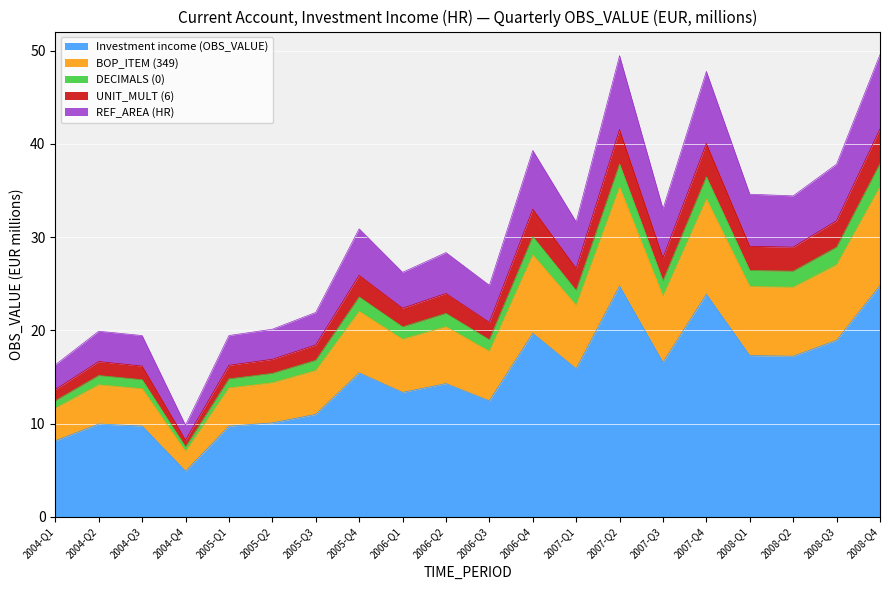

How many lines are shown in the chart?

5